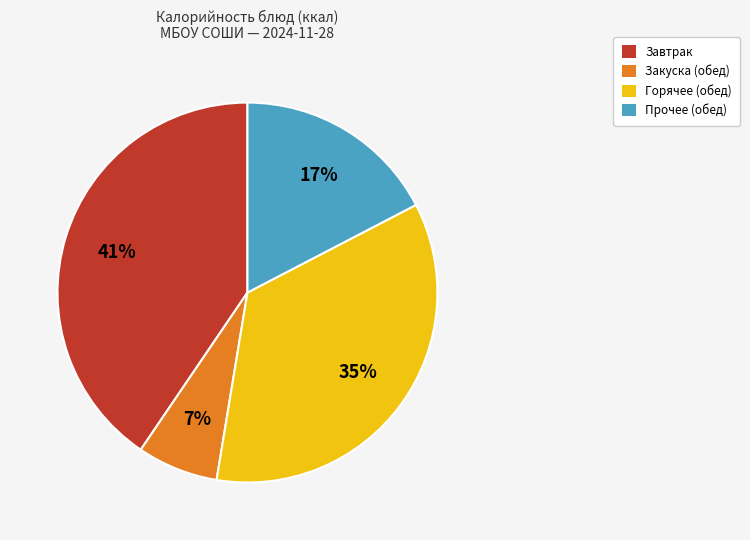

Is there any slice that represents more than half of the pie?

No